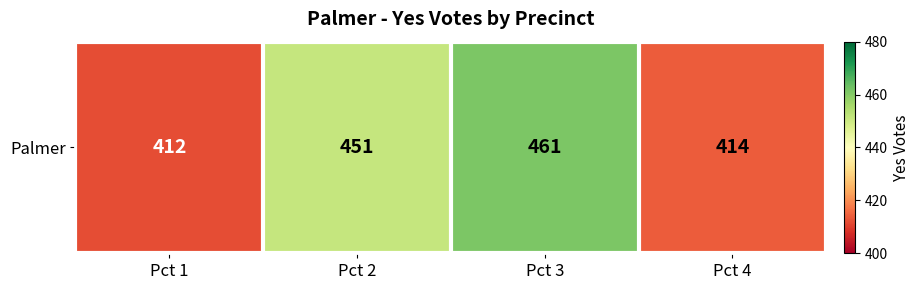

What is the approximate value at Pct 4?

414